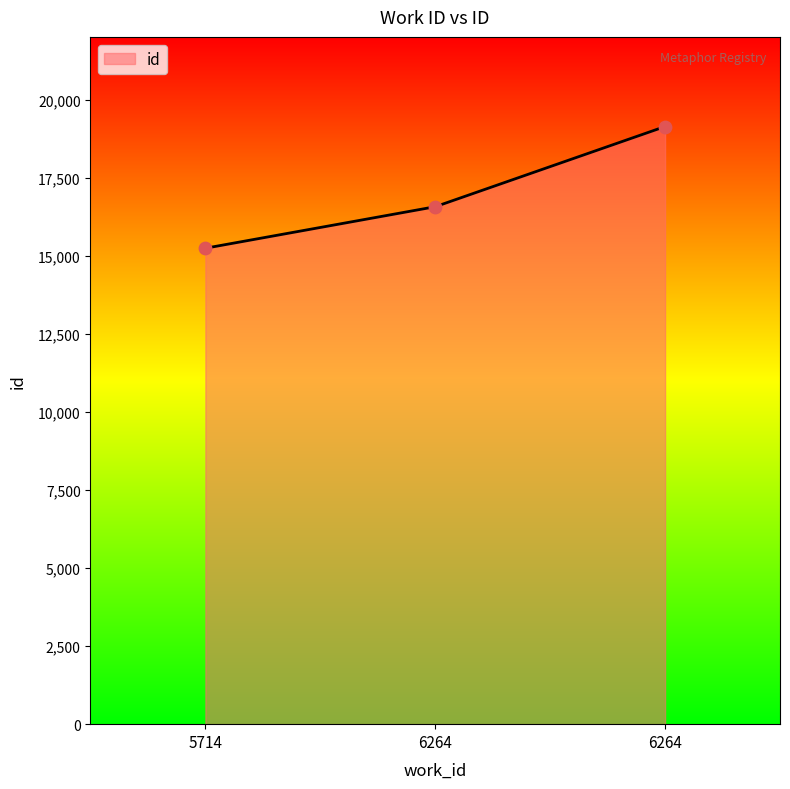

Between 5714 and 6264, which is larger?

6264